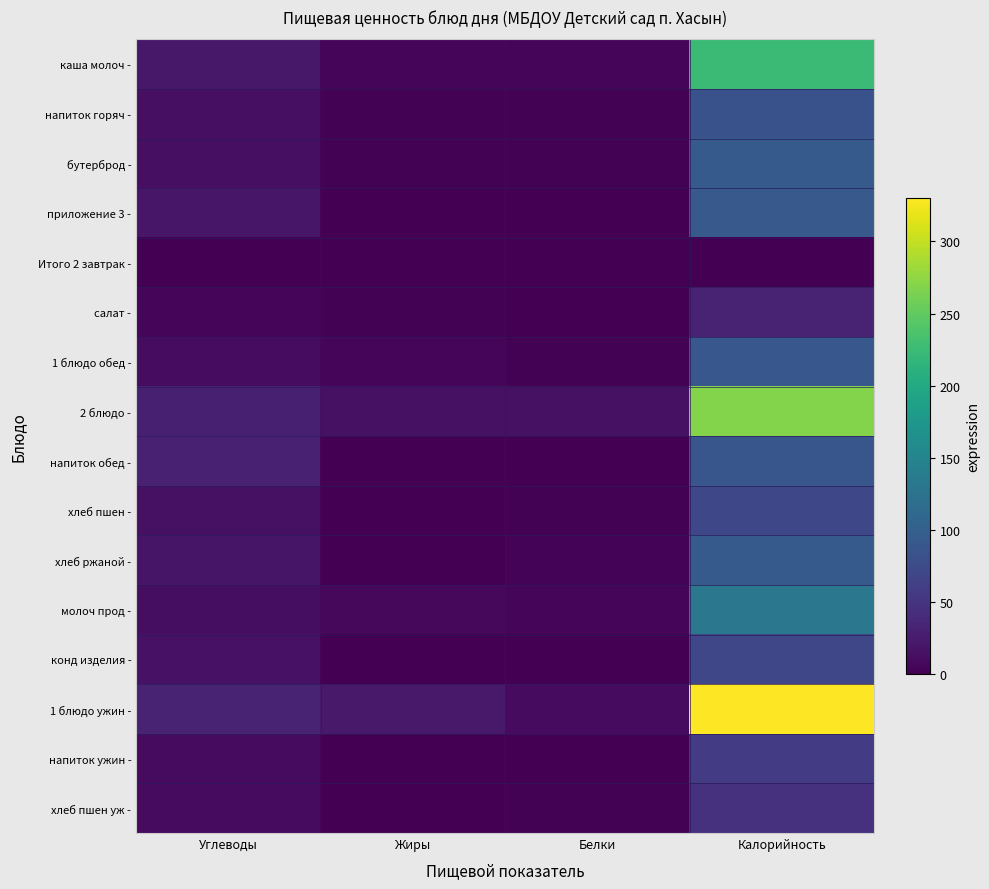

What is the difference between the highest and lowest values at Калорийность?

330.0